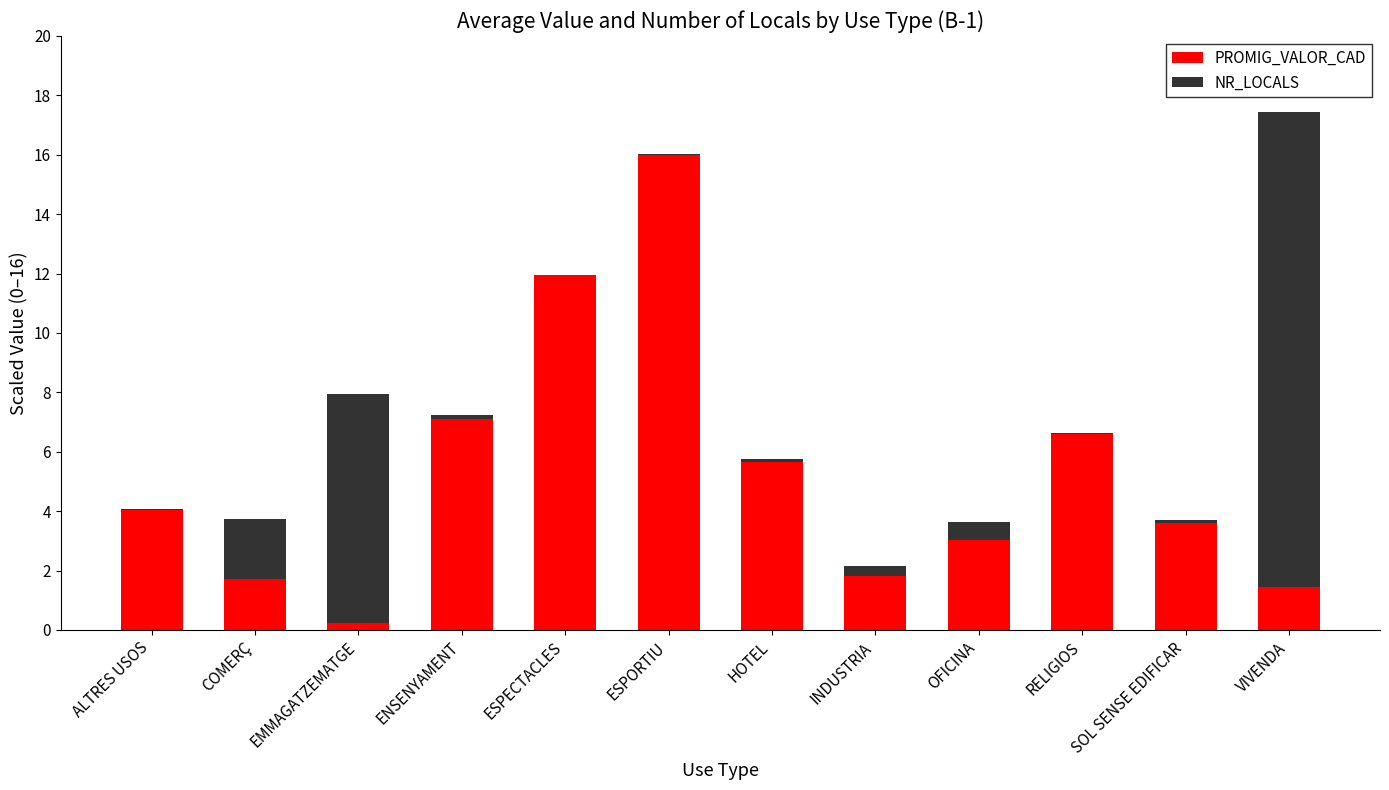

What is the maximum value for PROMIG_VALOR_CAD?

16.0